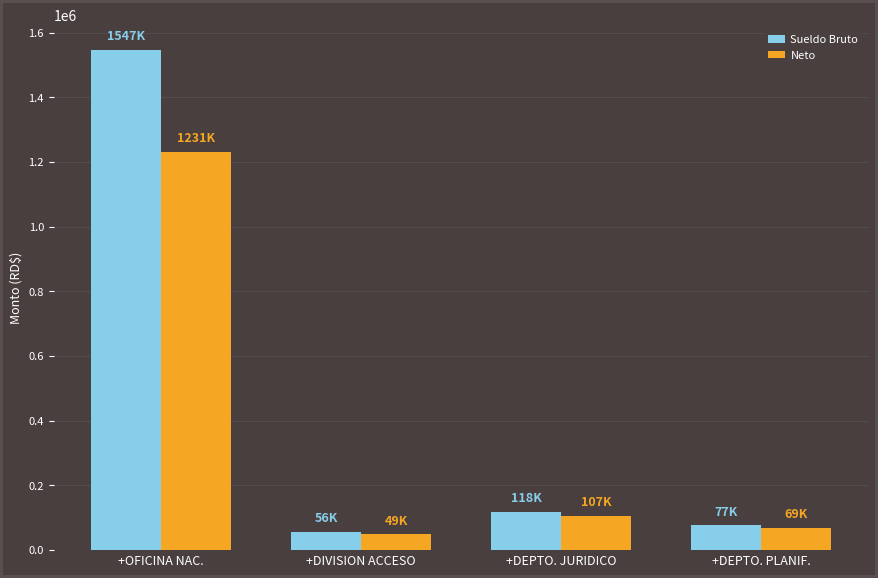

What is the label of the 2nd bar from the left?

+DIVISION ACCESO